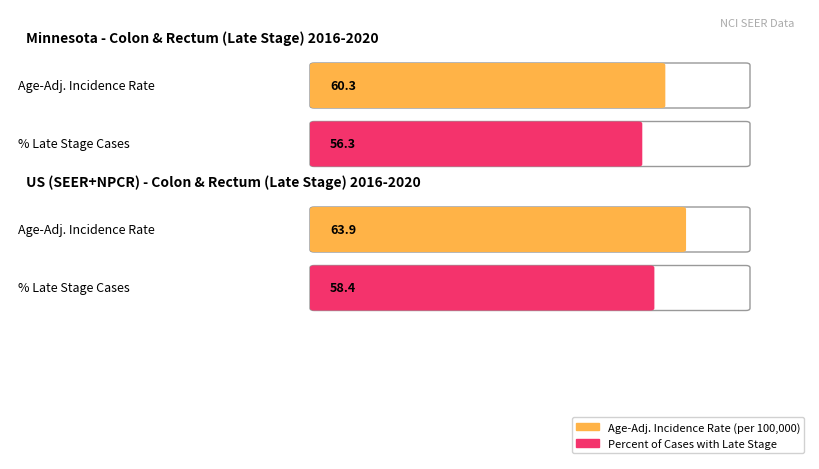

At which label is Percent of Cases with Late Stage closest to 57?

Minnesota